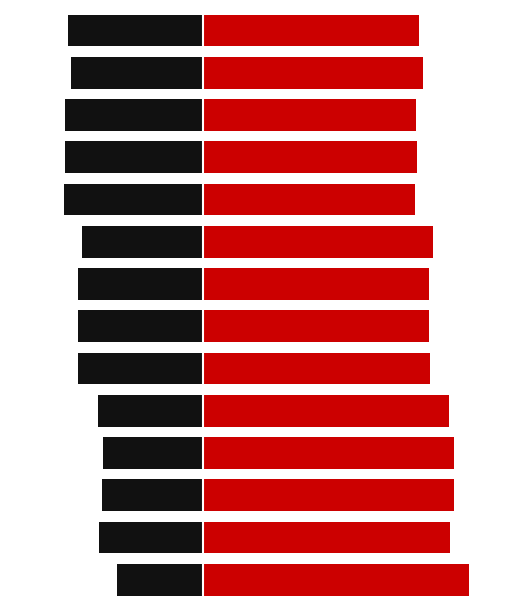

Reading left to right, list all the values displayed in this chart.

Oui %: 0=75.6	1=70.3	2=71.3	3=71.4	4=70.1	5=64.5	6=64.4	7=64.2	8=65.5	9=60.4	10=60.8	11=60.6	12=62.5	13=61.5
Non %: 0=-24.4	1=-29.7	2=-28.7	3=-28.6	4=-29.9	5=-35.5	6=-35.6	7=-35.8	8=-34.5	9=-39.6	10=-39.2	11=-39.4	12=-37.5	13=-38.5